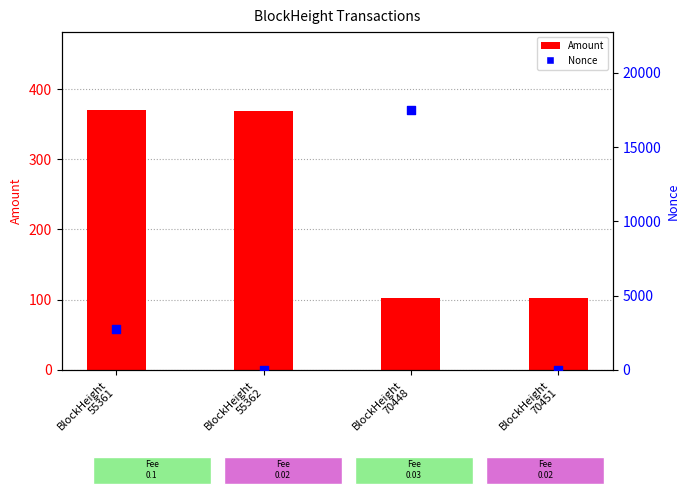

Which series reaches the maximum Y coordinate?

Nonce